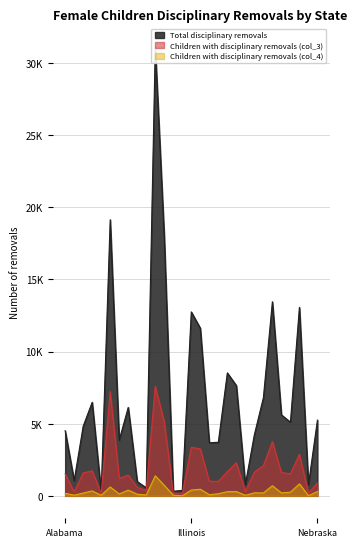

What is the sum of the Total disciplinary removals values at Arizona and Georgia?

22783